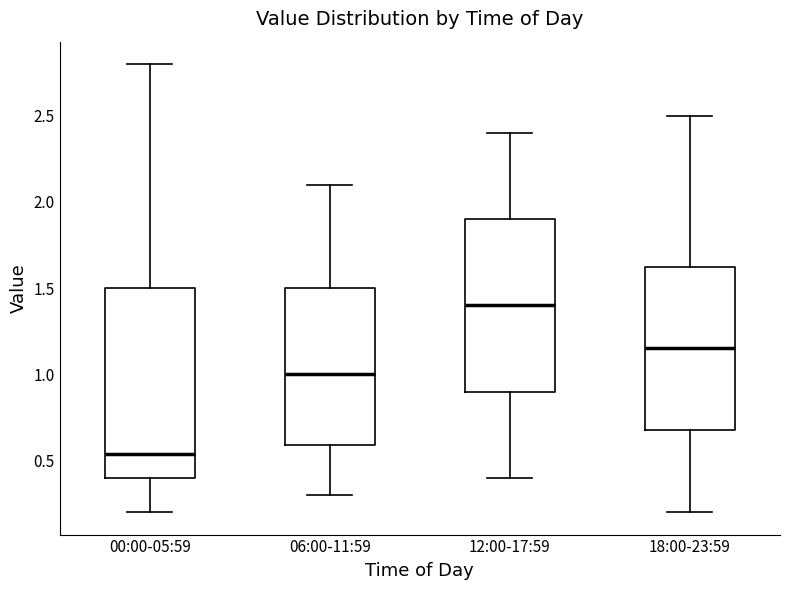

Which box's median line is the highest?

12:00-17:59